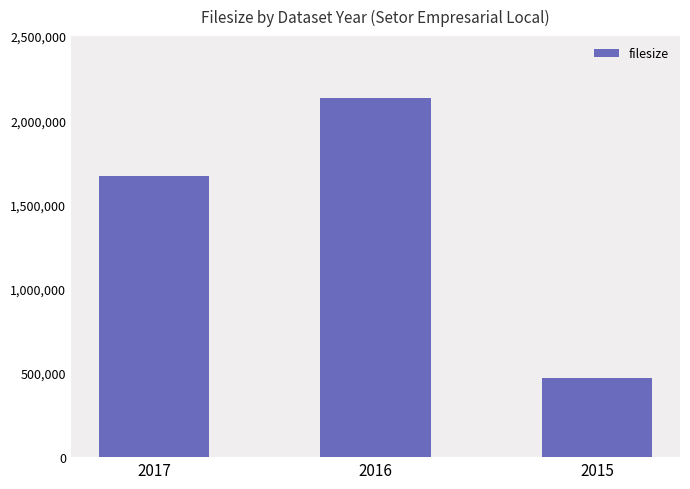

Which label corresponds to the largest value in the chart?

2016